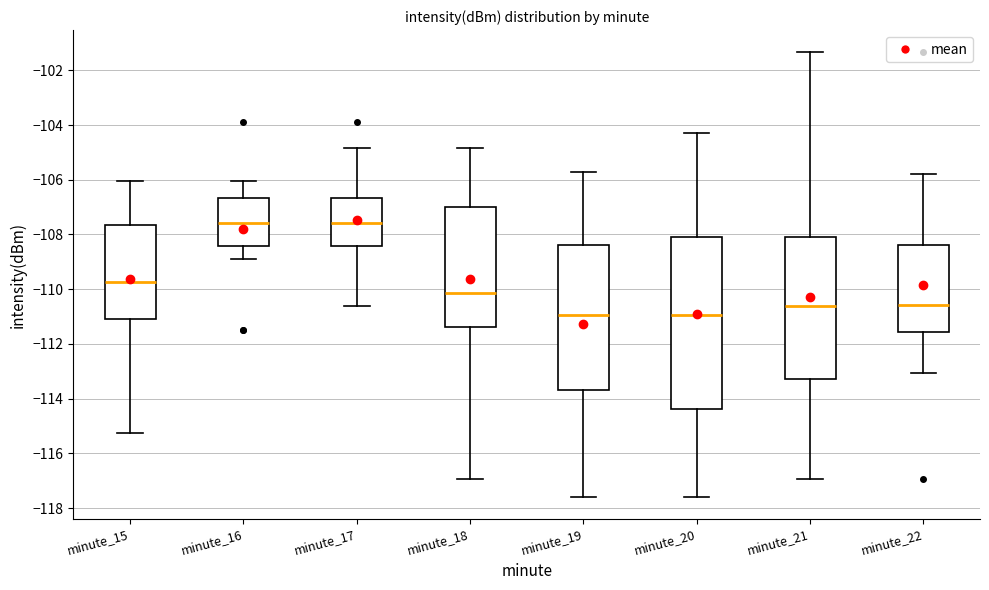

Comparing the boxes themselves (not the whiskers), which one is the tallest?

minute_20